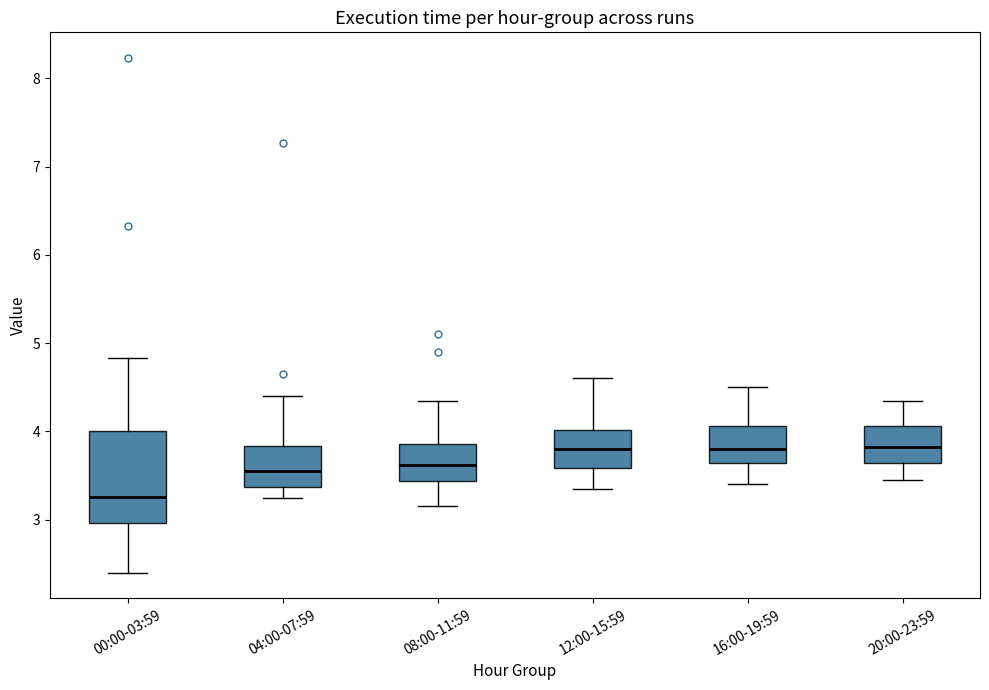

Comparing the boxes themselves (not the whiskers), which one is the tallest?

00:00-03:59